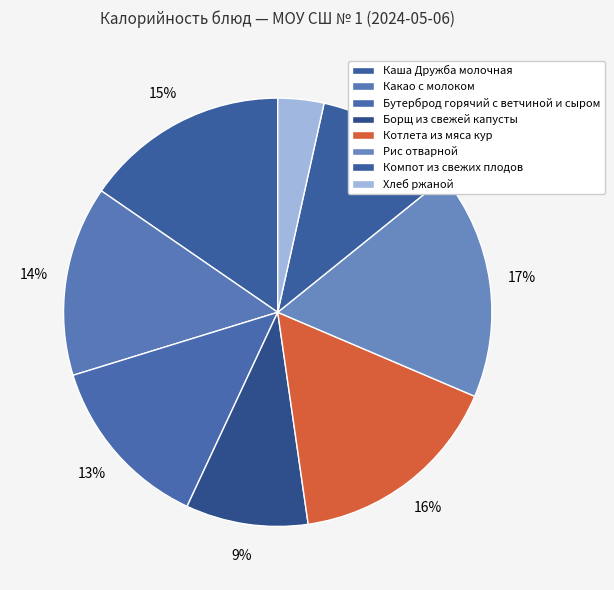

How many slices are in this pie chart?

8